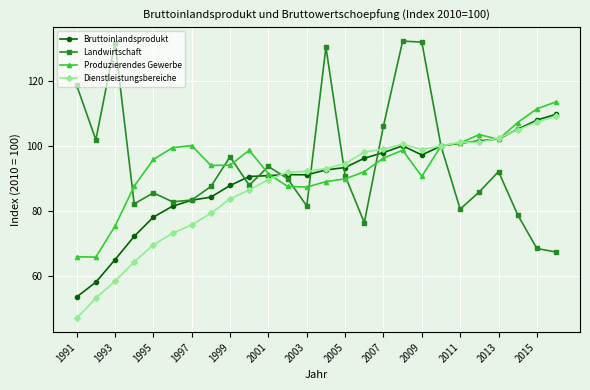

What is the value of the Dienstleistungsbereiche point at the 6th from the left?

73.2